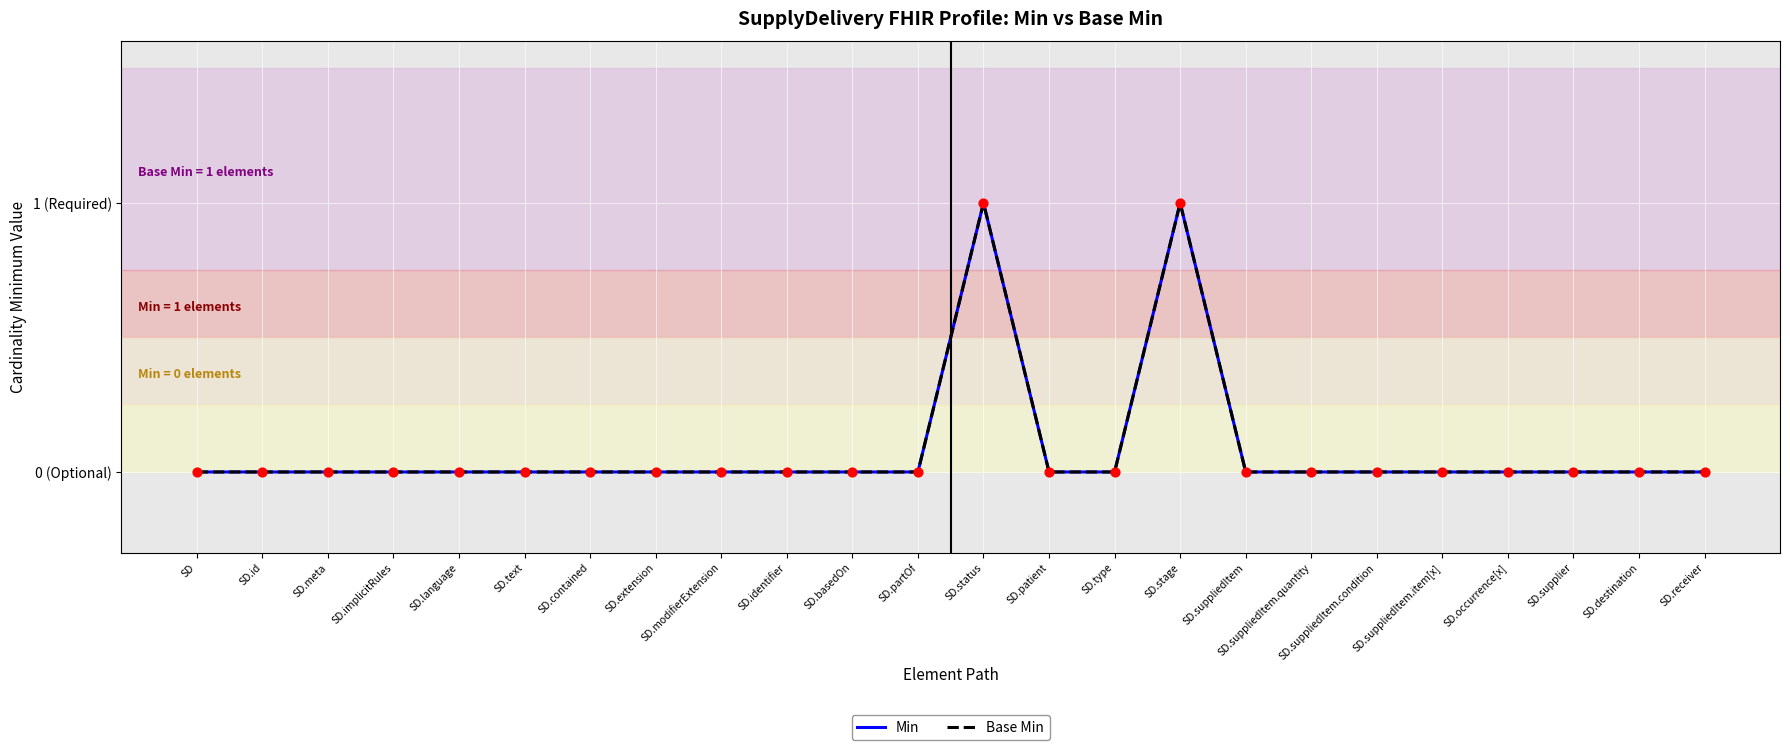

Is the value of Base Min at SD.receiver greater than the value of Min at SD.type?

No